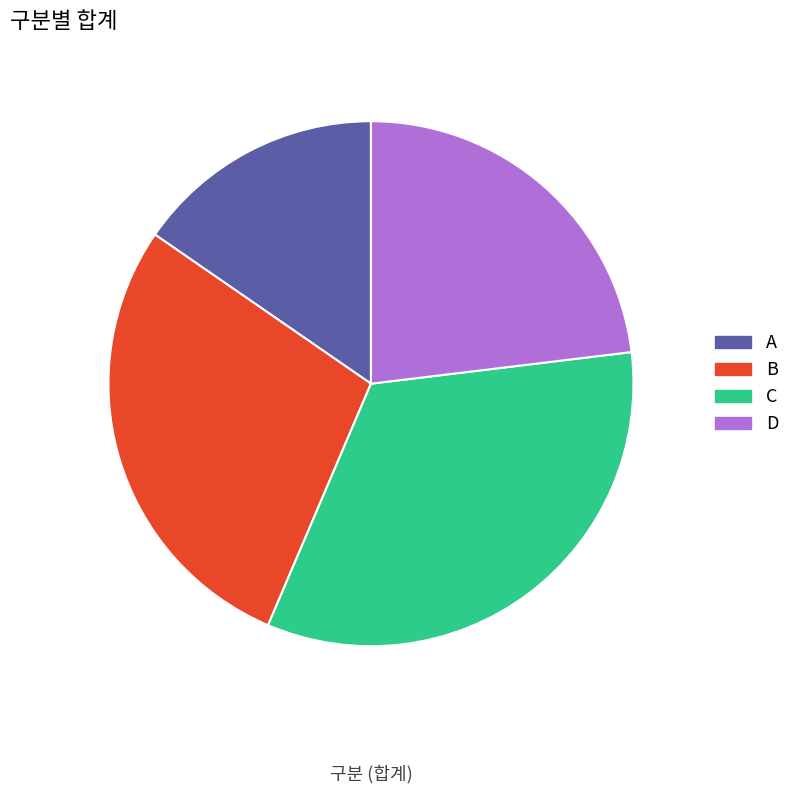

What is the total percentage of D and A?

38.5%